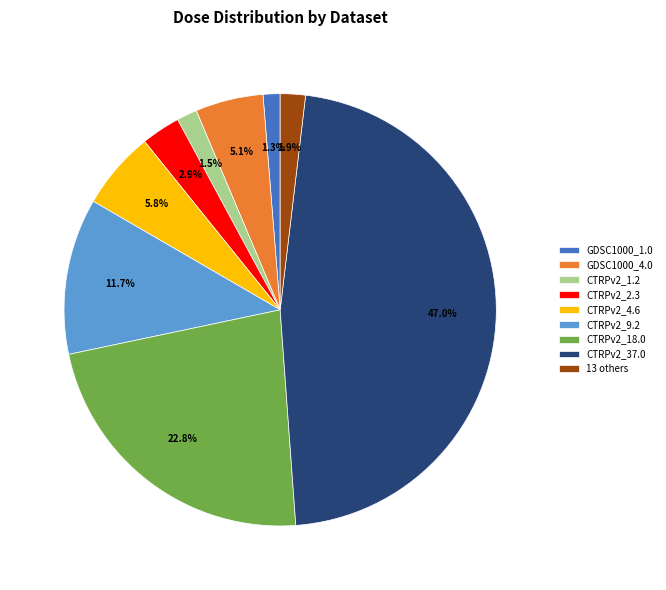

What is the largest slice in the pie chart?

CTRPv2_37.0